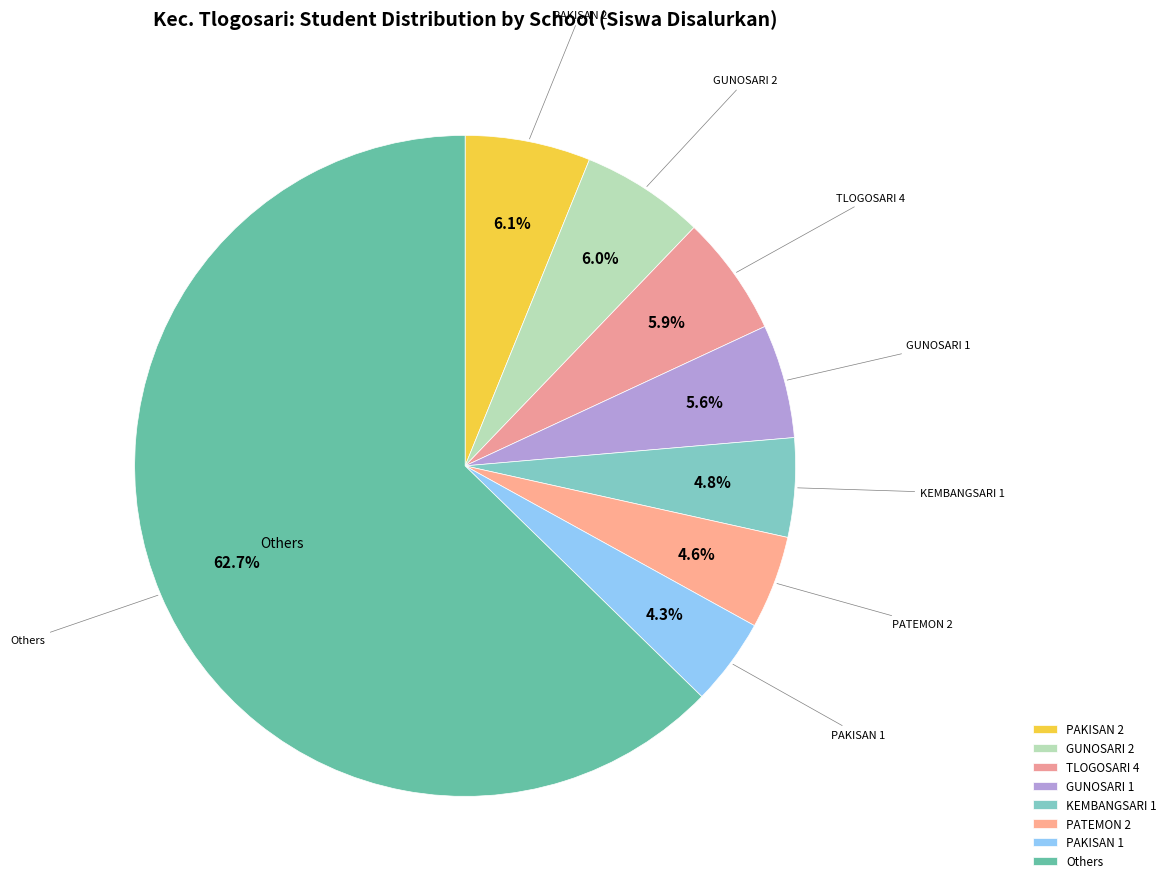

What is the largest slice in the pie chart?

Others